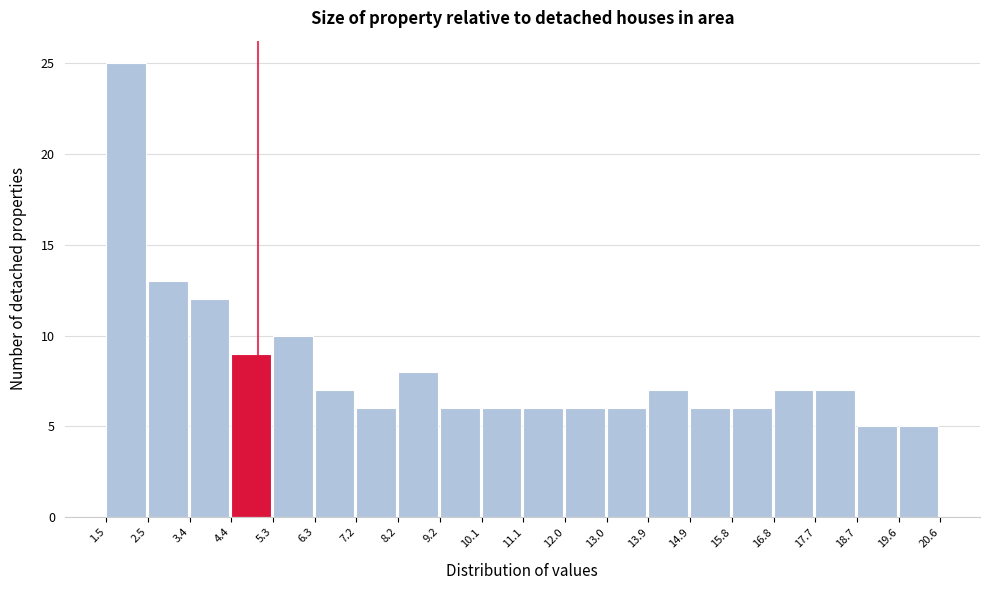

Reading left to right, list every bar in this chart as the range it spans on the x-axis followed by its height. The values are not printed on the chart, so give them approximately, as read against the axis.

1.5 to 2.5: 25
2.5 to 3.4: 13
3.4 to 4.4: 12
4.4 to 5.3: 9
5.3 to 6.3: 10
6.3 to 7.2: 7
7.2 to 8.2: 6
8.2 to 9.2: 8
9.2 to 10.1: 6
10.1 to 11.1: 6
11.1 to 12.0: 6
12.0 to 13.0: 6
13.0 to 13.9: 6
13.9 to 14.9: 7
14.9 to 15.8: 6
15.8 to 16.8: 6
16.8 to 17.7: 7
17.7 to 18.7: 7
18.7 to 19.6: 5
19.6 to 20.6: 5